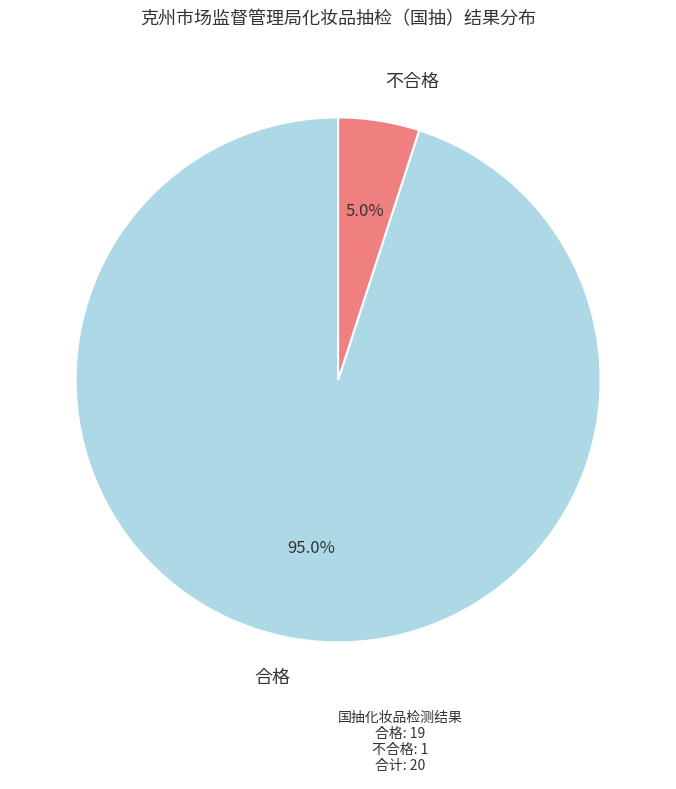

To the nearest percent, what percentage of the pie is 不合格?

5%